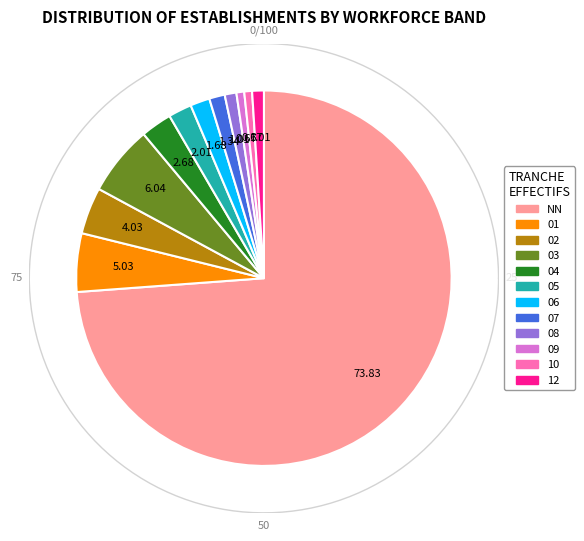

To the nearest percent, what is the average slice percentage?

8%